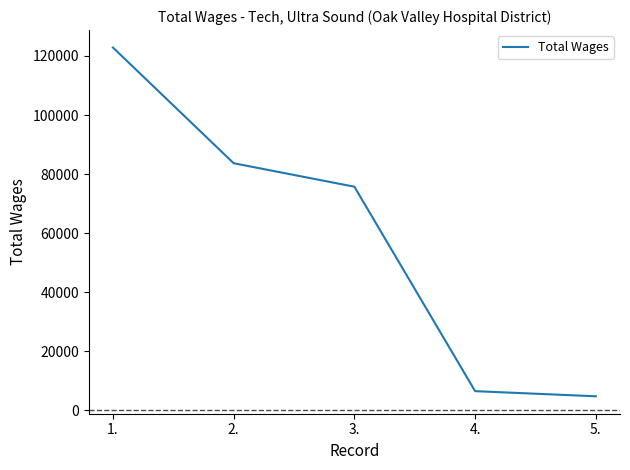

Between 1. and 5., which is larger?

1.